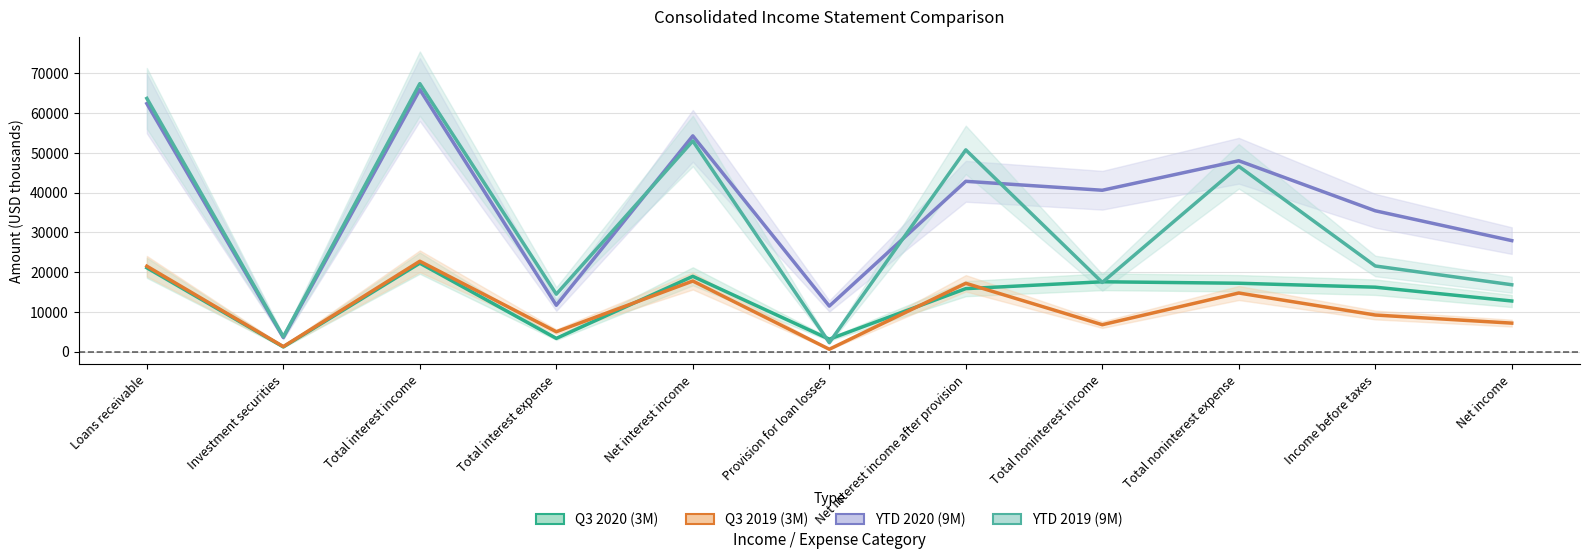

What is the label of the 1st point from the right?

Net income